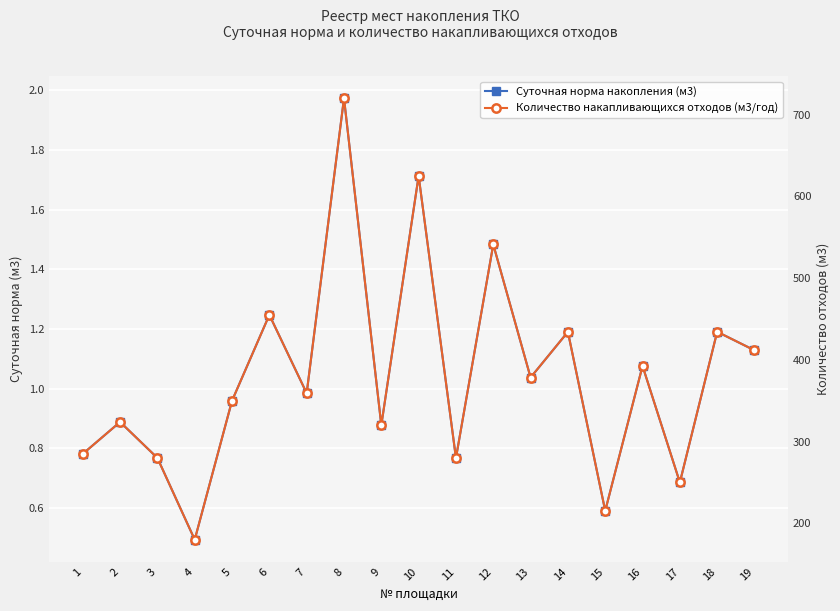

Which series has the largest range (max minus min)?

Количество накапливающихся отходов (м3/год)